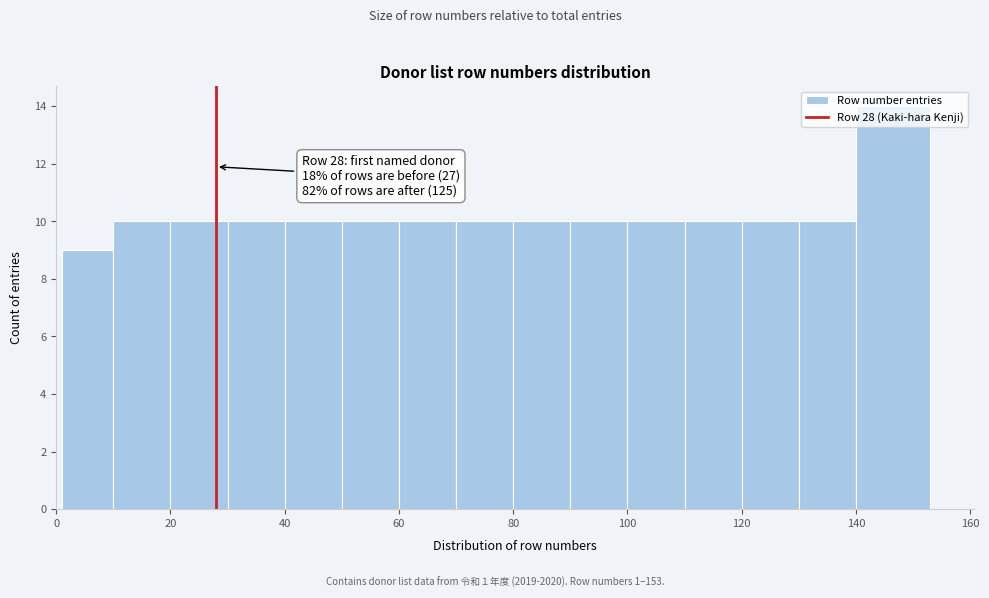

Over which range of the x-axis is the bar tallest?

140 to 153